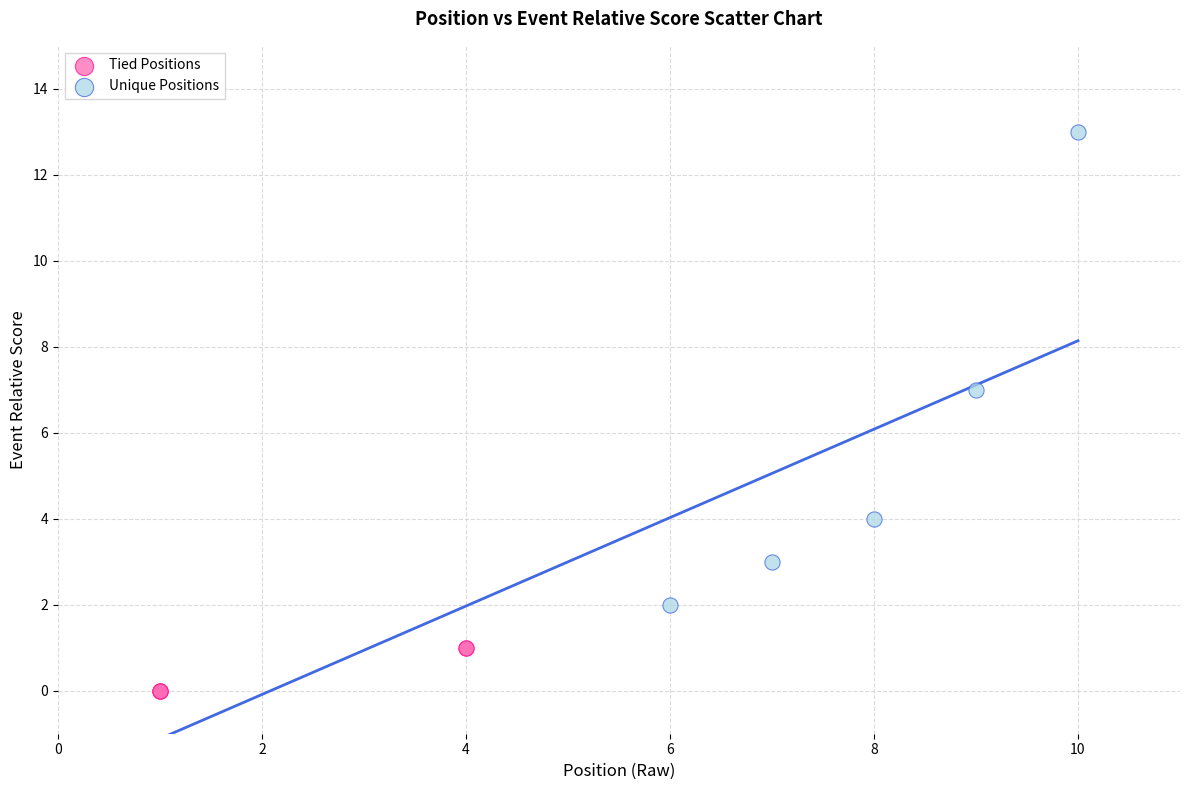

Which series has the largest Y range (max minus min)?

Unique Positions